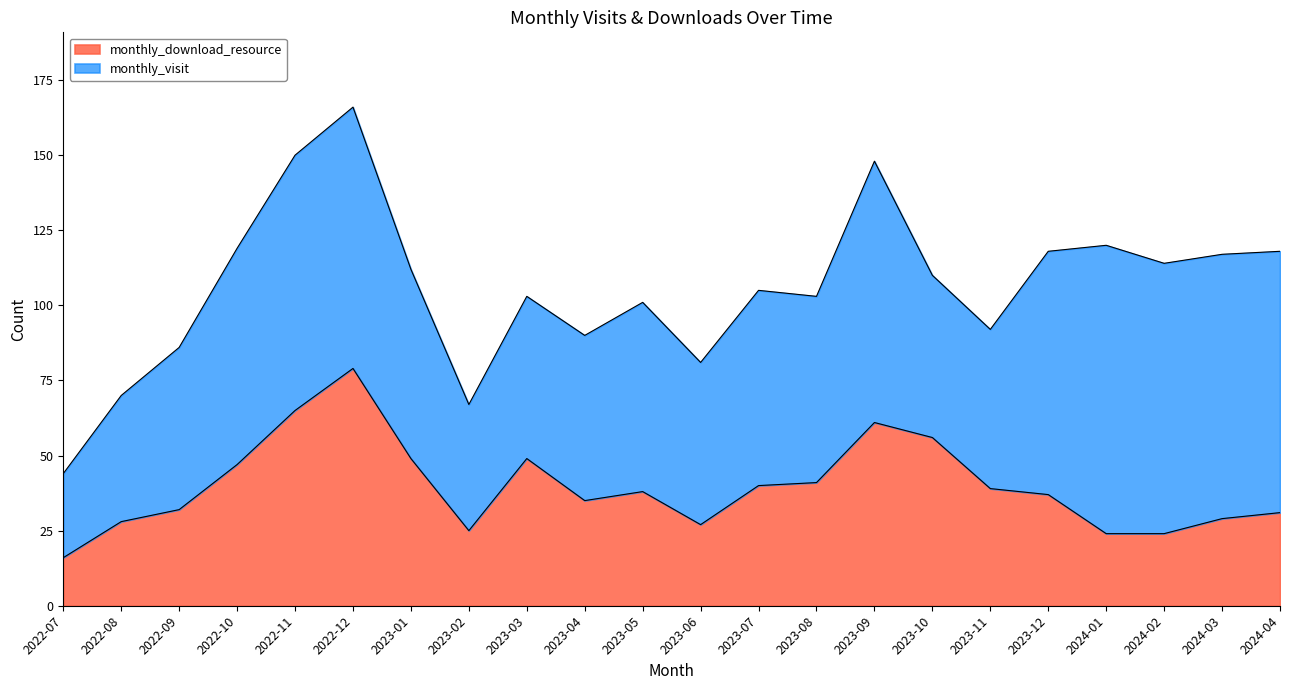

How many values exceed 38?

10